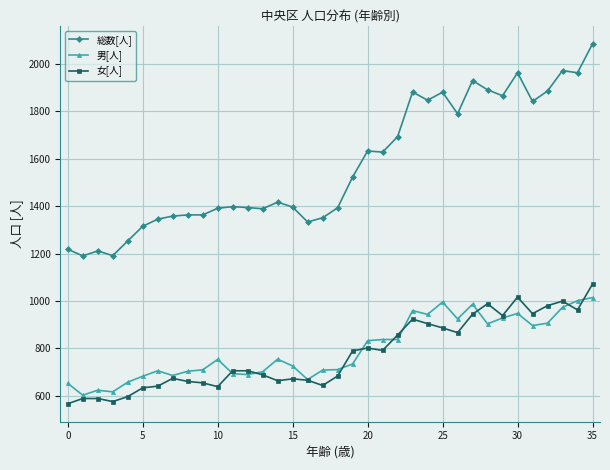

True or false: 女[人] and 総数[人] intersect in this chart.

False